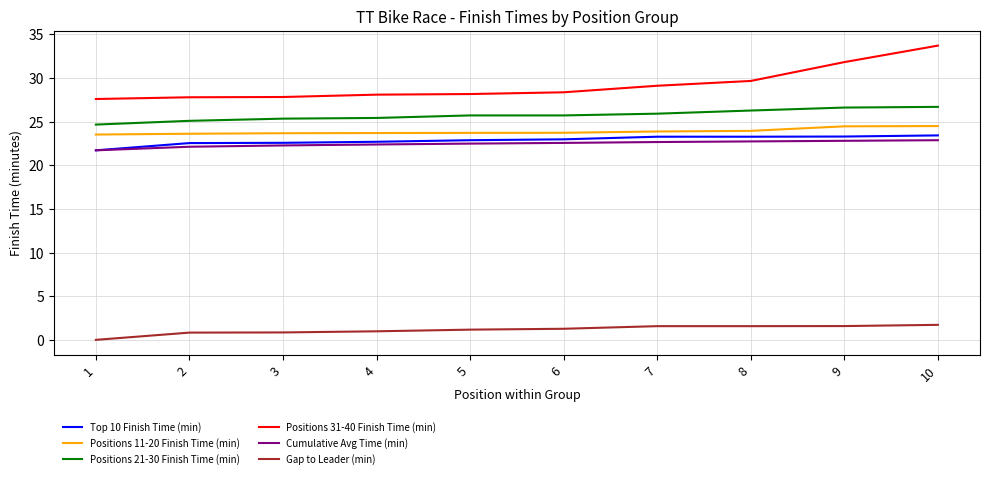

True or false: Cumulative Avg Time (min) and Positions 11-20 Finish Time (min) intersect in this chart.

False